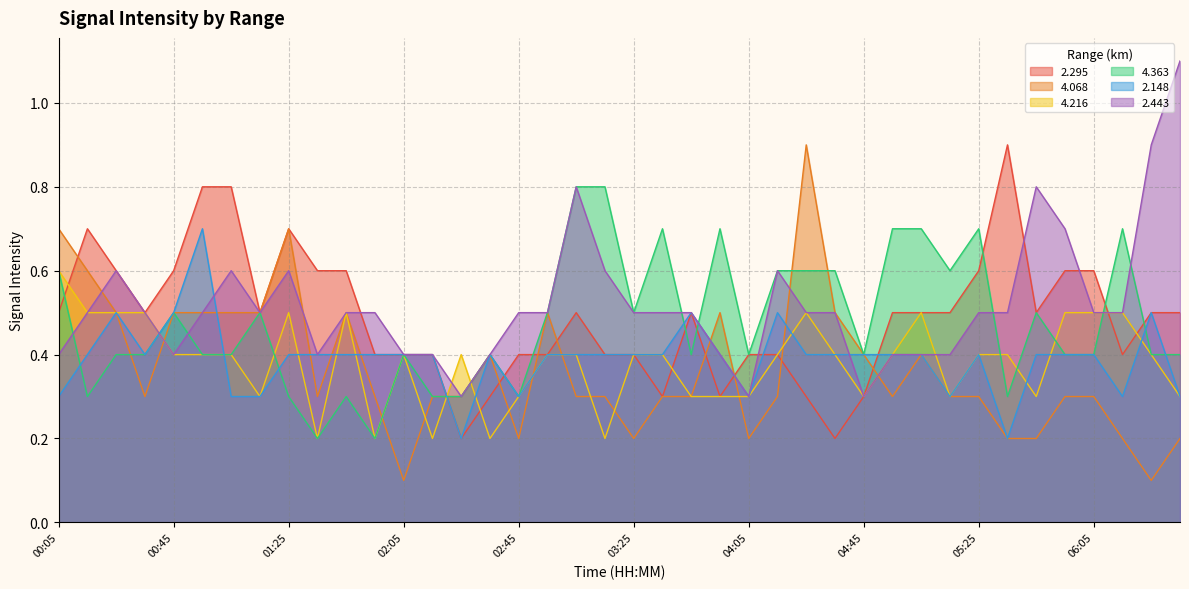

What is the average value of the 2.295 series?

0.5